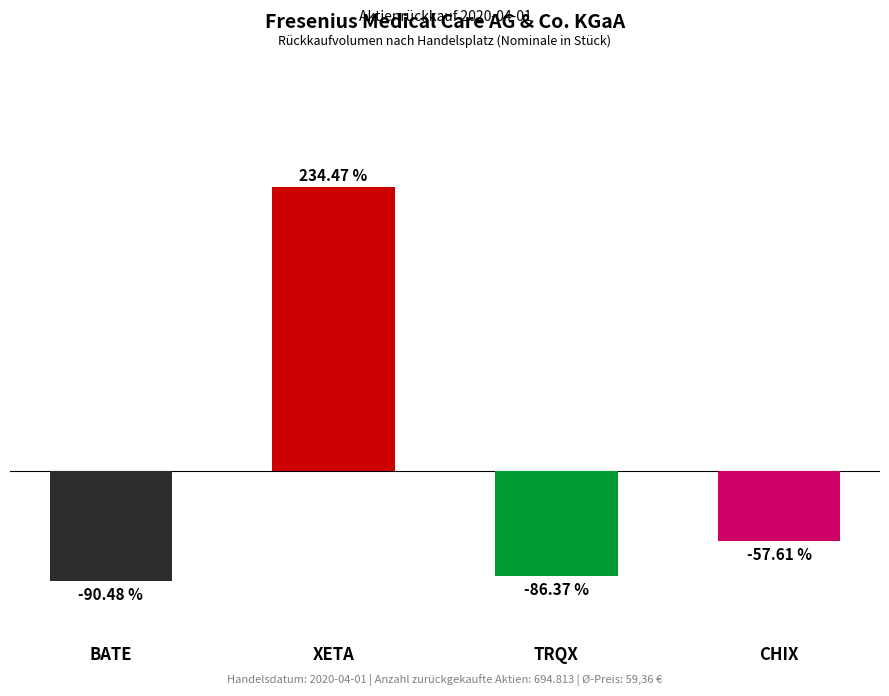

List the labels in order of value, largest first.

XETA, CHIX, TRQX, BATE